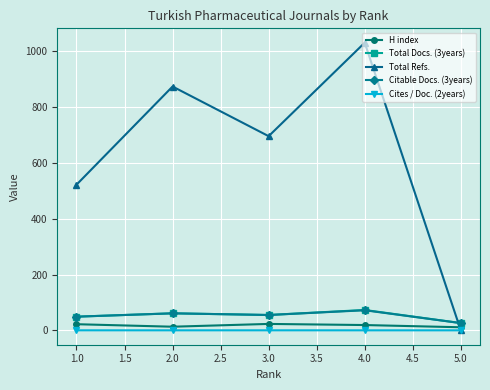

The value of Total Refs. at 1.0 is 522.0. True or false?

True